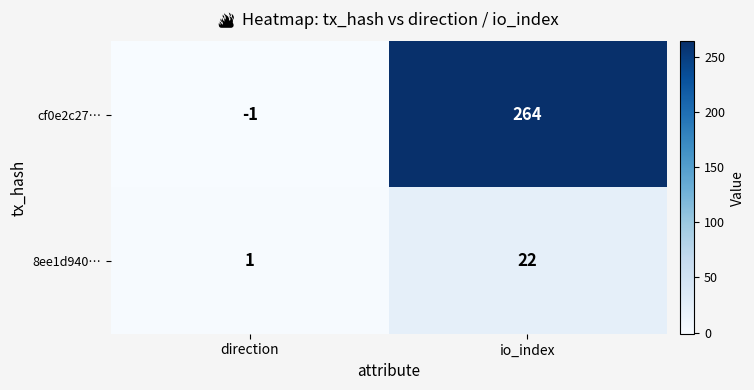

What is the difference between the highest and lowest values at direction?

2